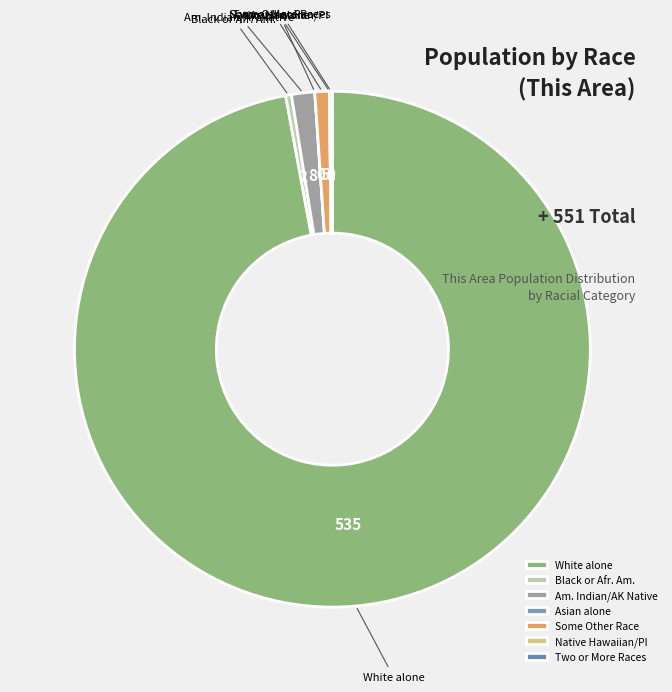

What is the majority slice?

White alone